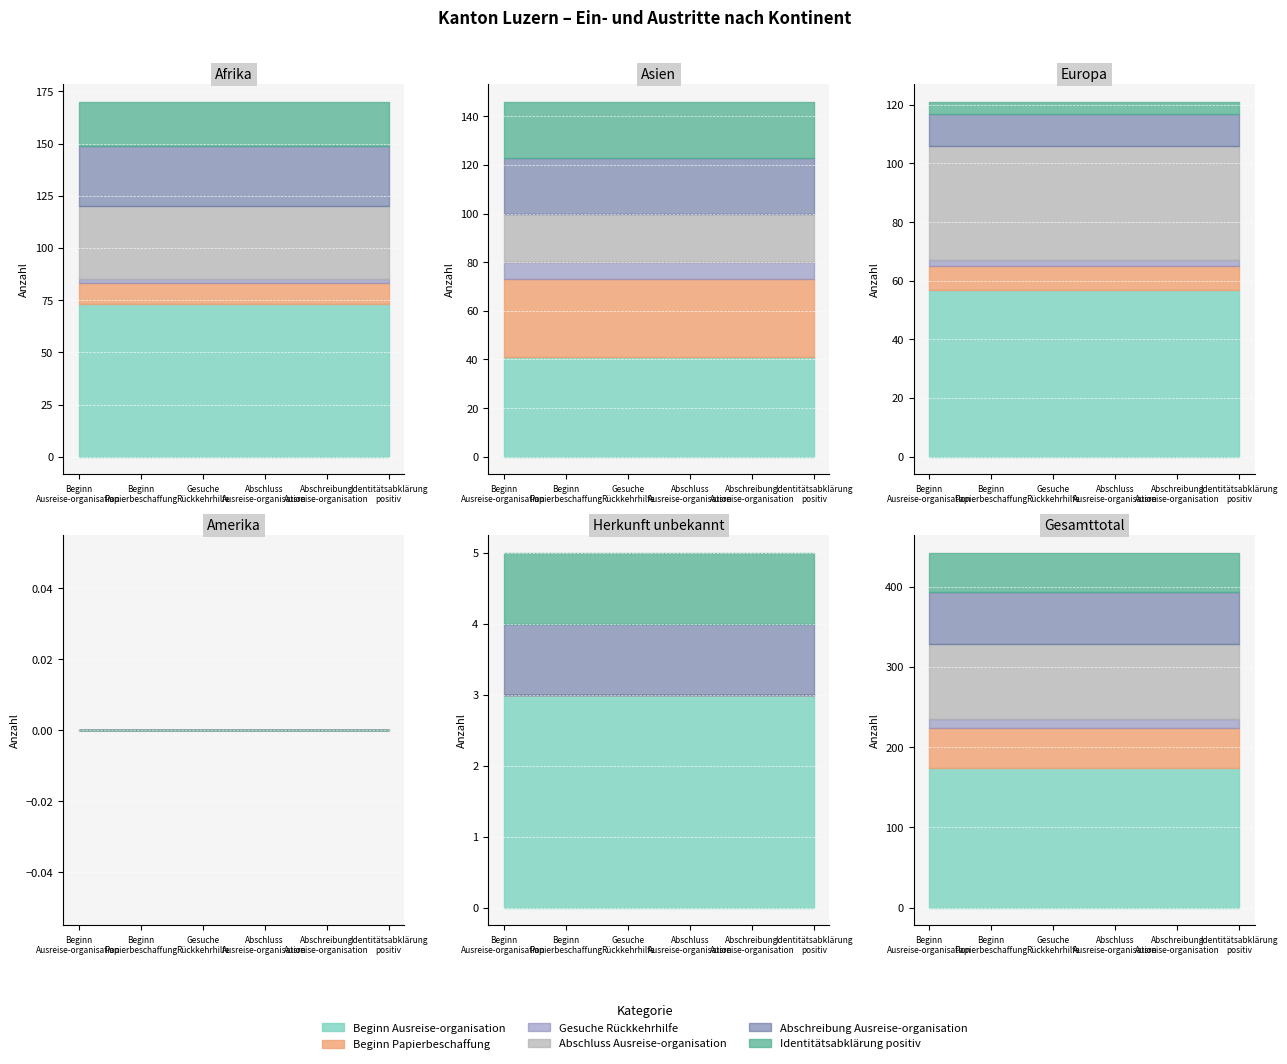

What is the difference between the Beginn Ausreise-organisation values at Herkunft unbekannt and Asien?

38